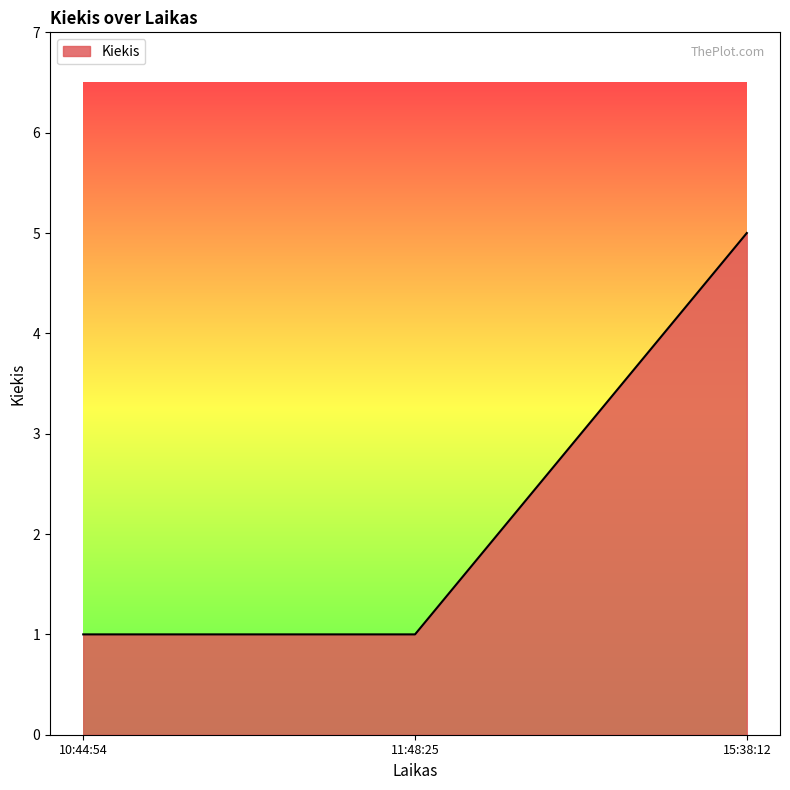

What is the greatest value displayed?

5